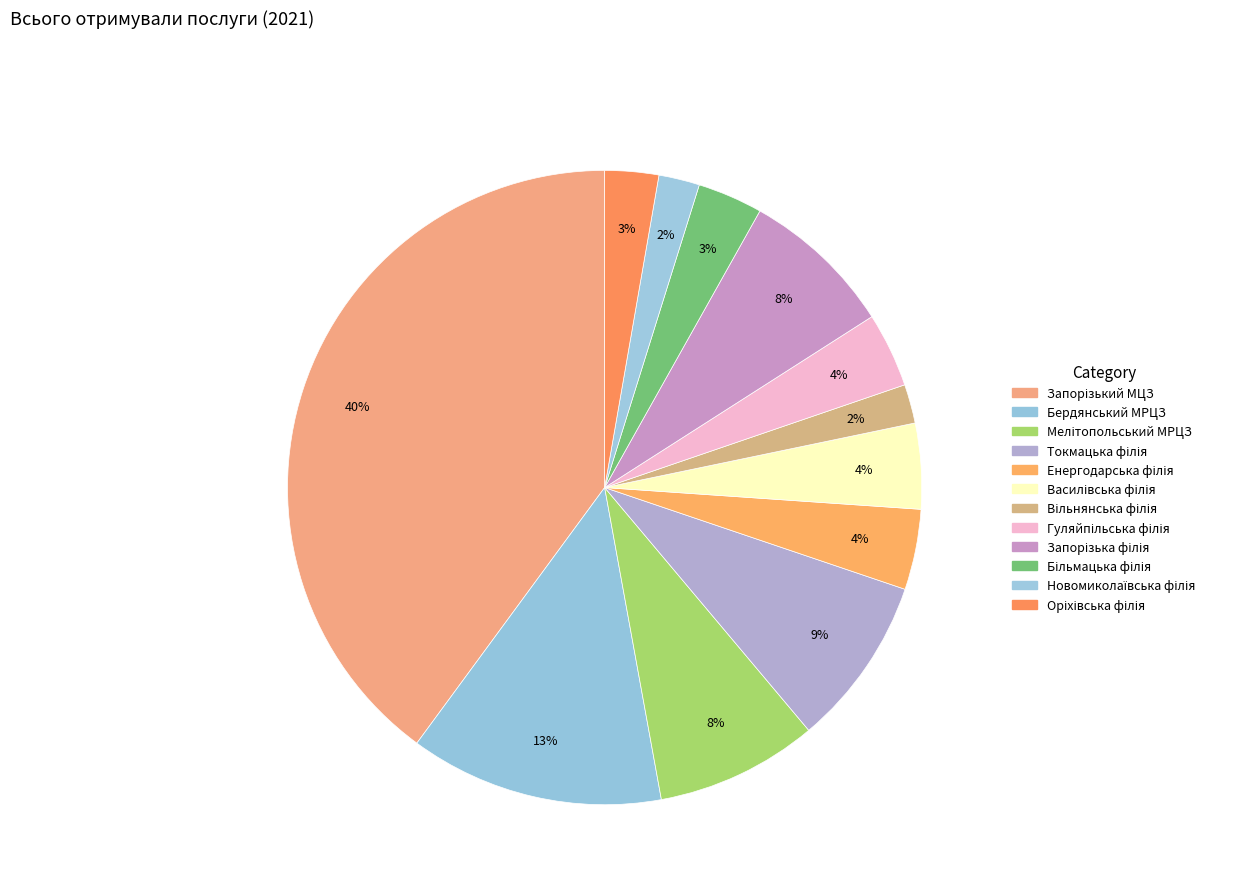

True or false: Оріхівська філія accounts for 3% of the total.

True